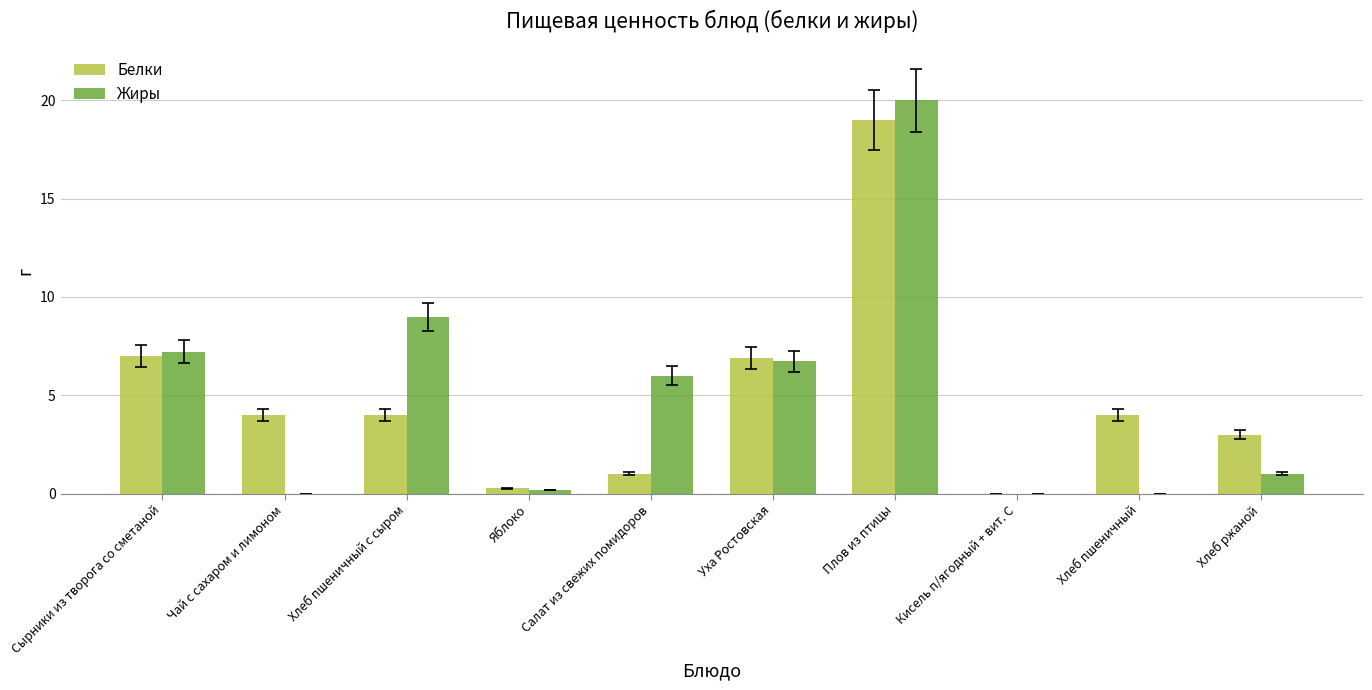

What is the approximate value of Белки at Хлеб ржаной?

3.0